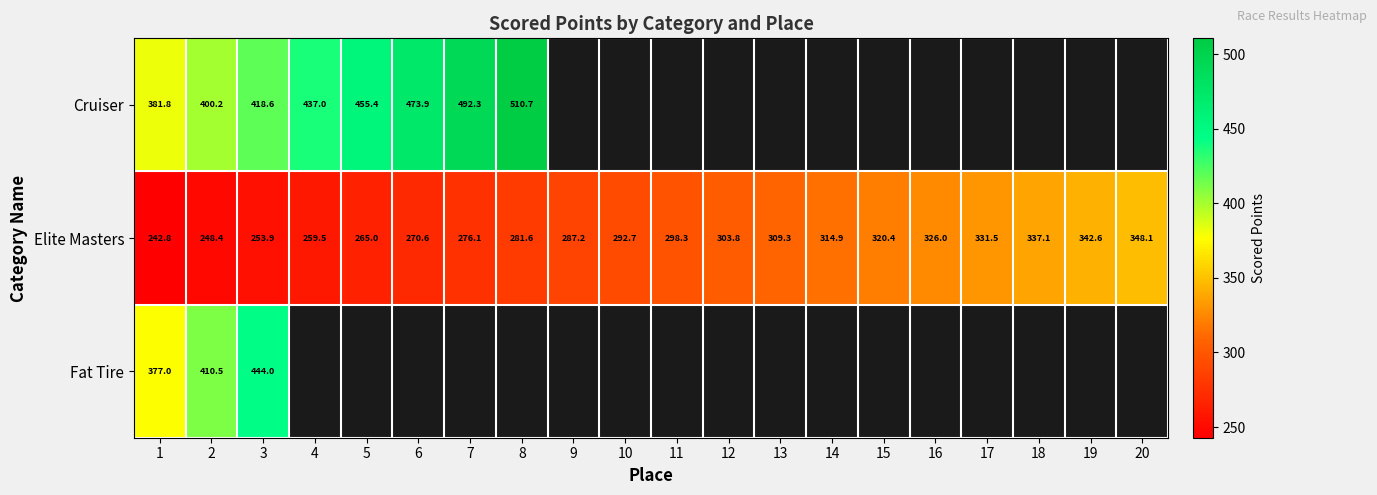

At 3, list the series in order from largest to smallest.

Fat Tire, Cruiser, Elite Masters